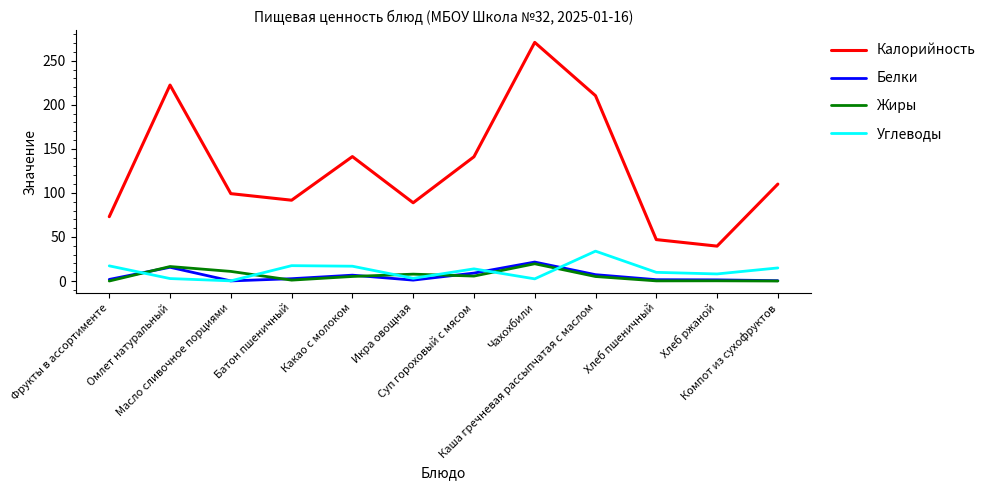

What is the highest value of the Жиры series?

19.6